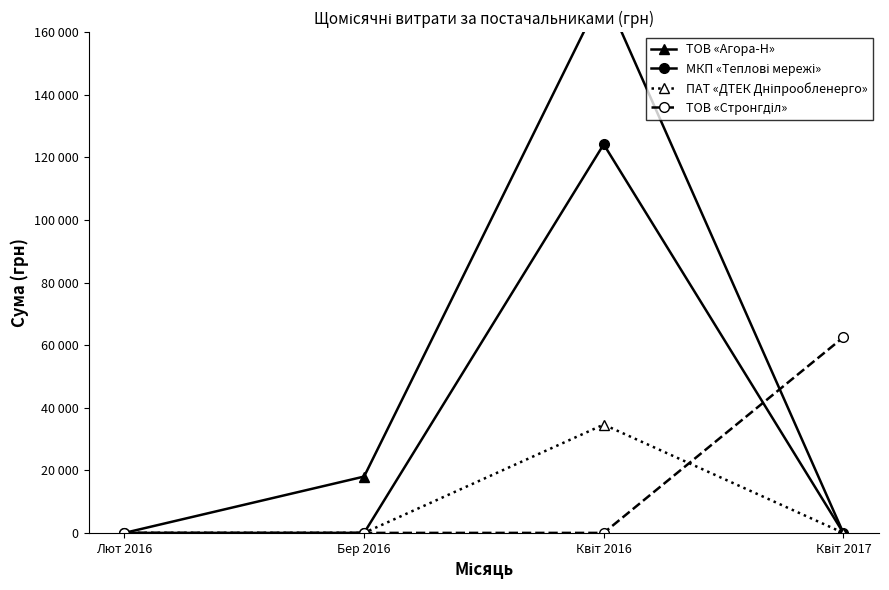

In ПАТ «ДТЕК Дніпрообленерго», how many points are higher than both neighbors (excluding endpoints)?

1